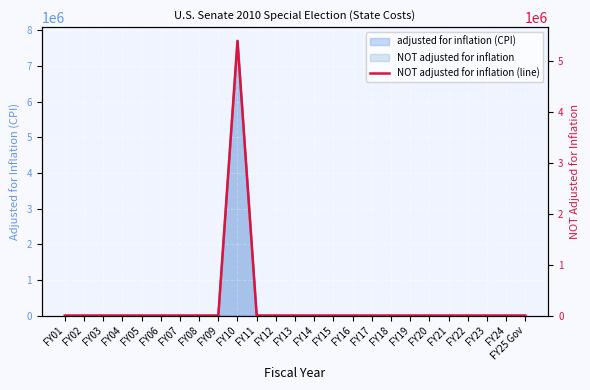

Reading left to right, transcribe all the data shown in this chart.

FY01=0	FY02=0	FY03=0	FY04=0	FY05=0	FY06=0	FY07=0	FY08=0	FY09=0	FY10=5396390	FY11=0	FY12=0	FY13=0	FY14=0	FY15=0	FY16=0	FY17=0	FY18=0	FY19=0	FY20=0	FY21=0	FY22=0	FY23=0	FY24=0	FY25 Gov=0